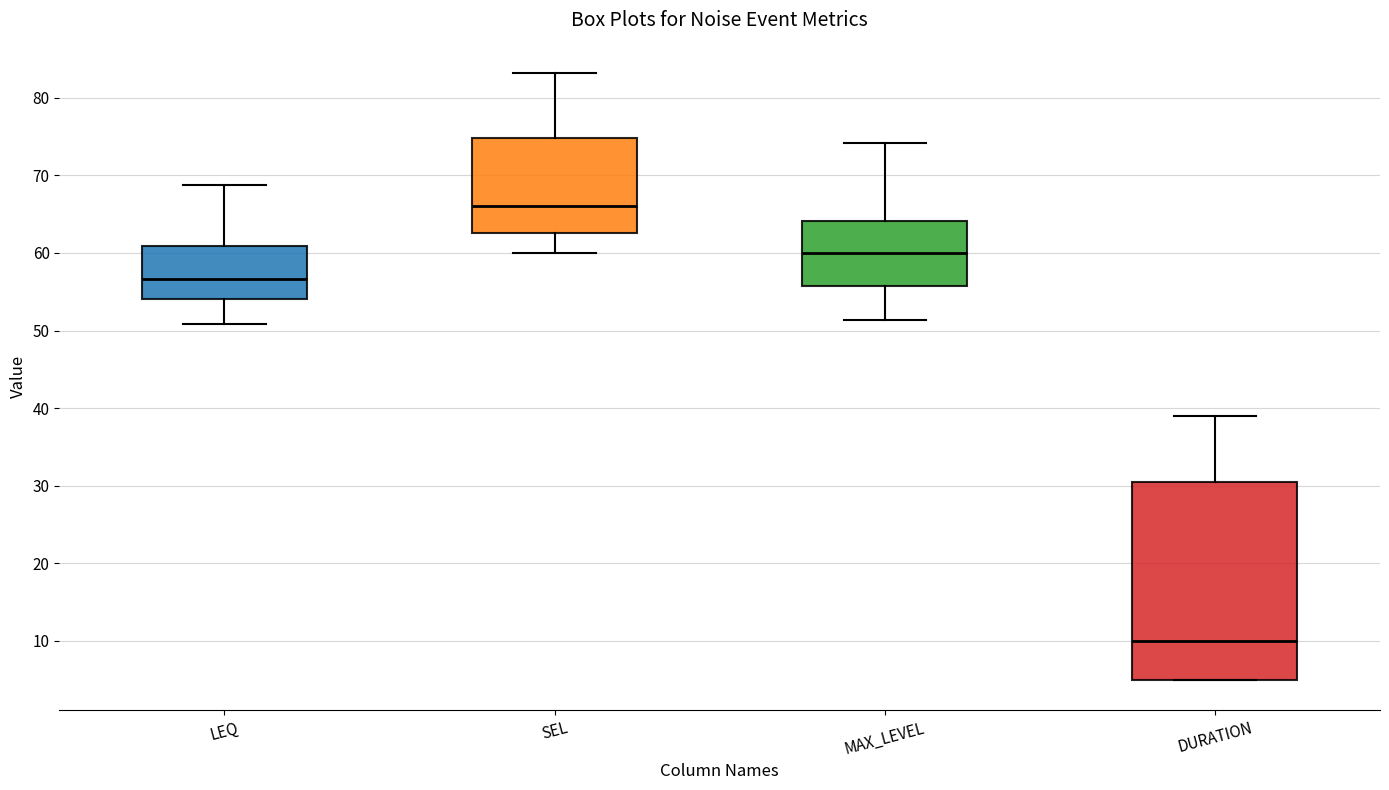

Which box is the tallest, from its lower edge to its upper edge?

DURATION